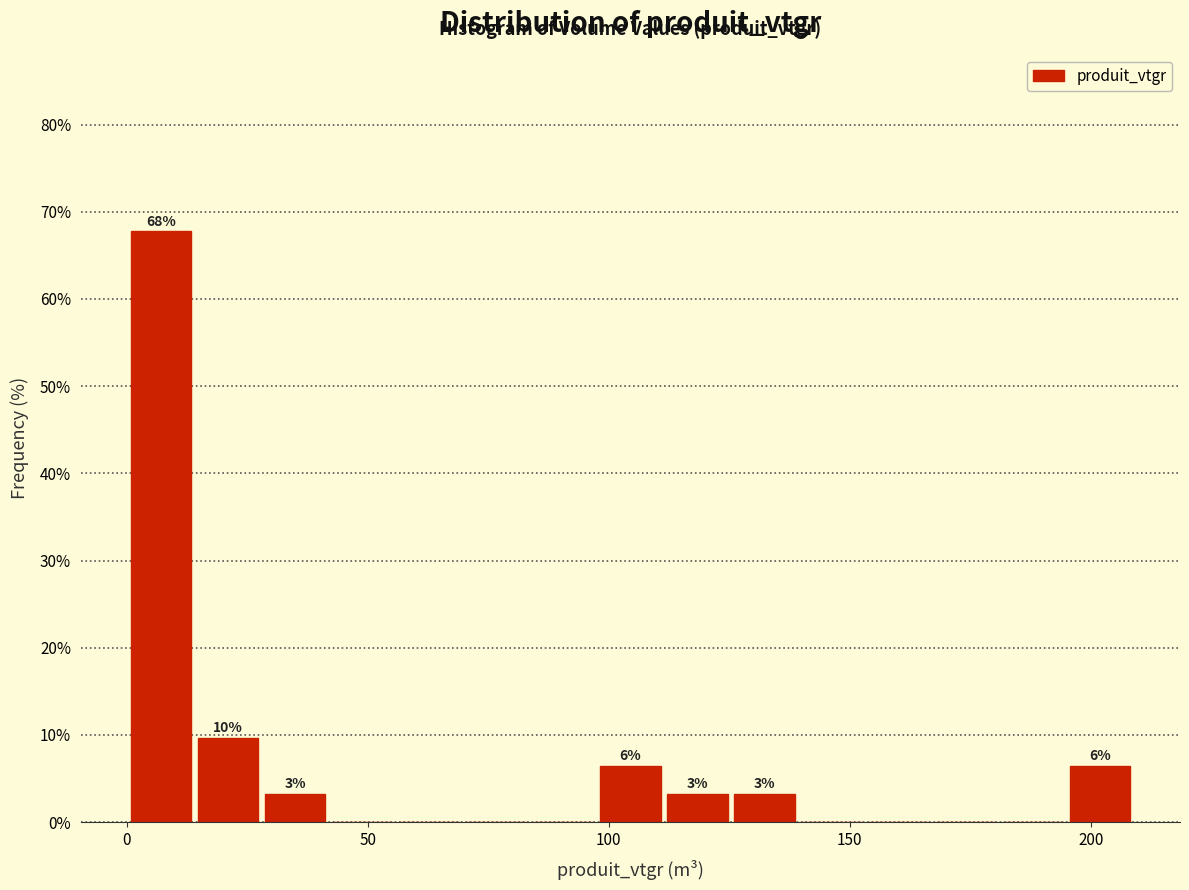

Read against the x-axis, roughly where is the centre of the tallest bar?

5